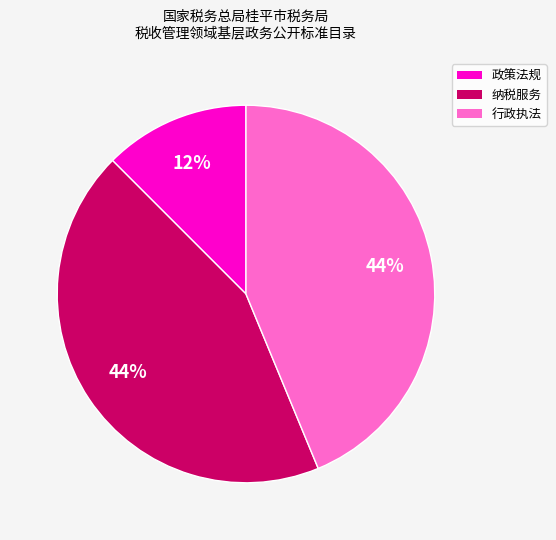

Which slice is the smallest?

政策法规